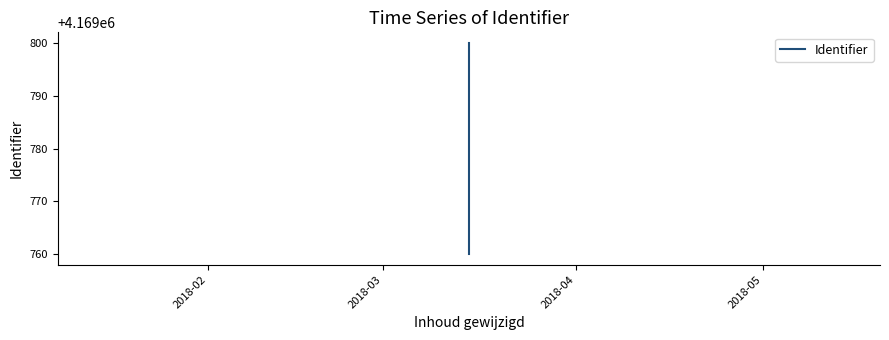

True or false: the data has more than 1 interior local peaks.

False